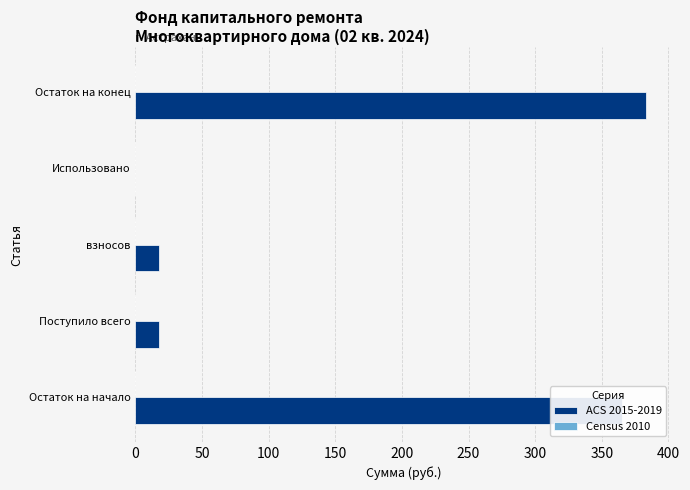

How many data points are above 17?

4